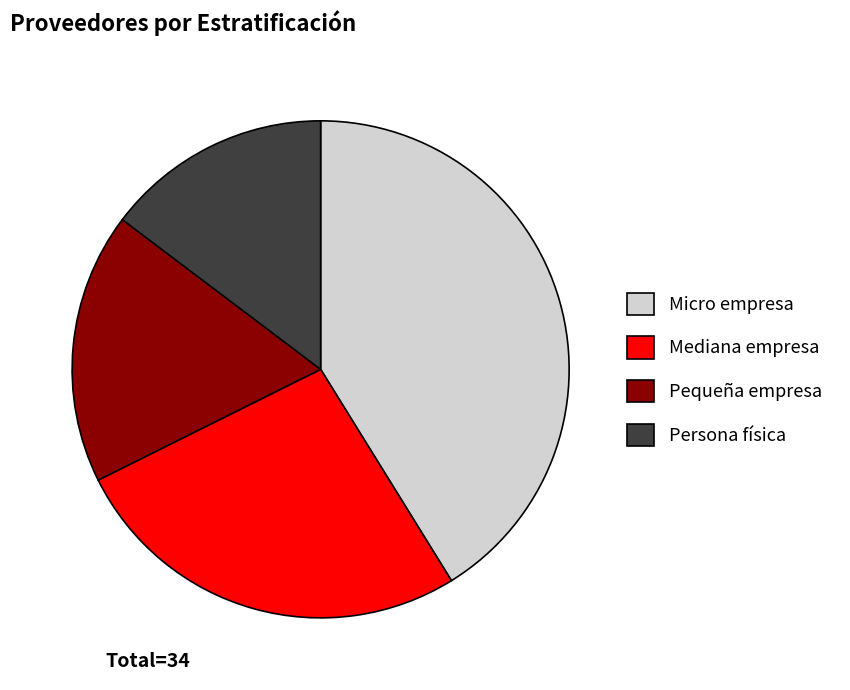

Does Mediana empresa represent more than half of the total?

No